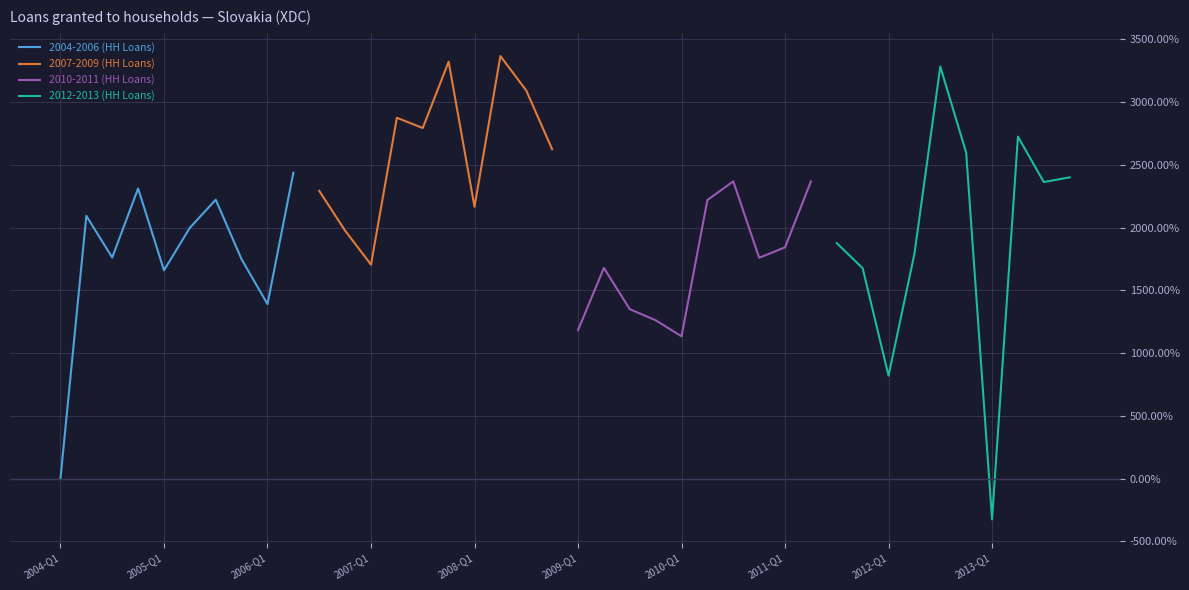

What is the maximum value for 2012-2013 (HH Loans)?

3283.0